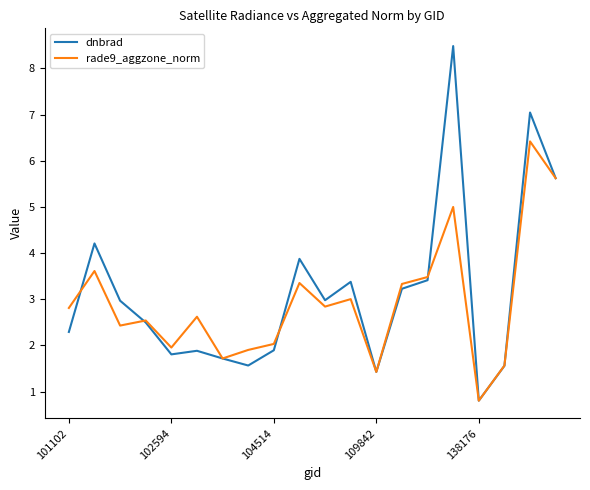

List the series in order of their peak value, highest first.

dnbrad, rade9_aggzone_norm